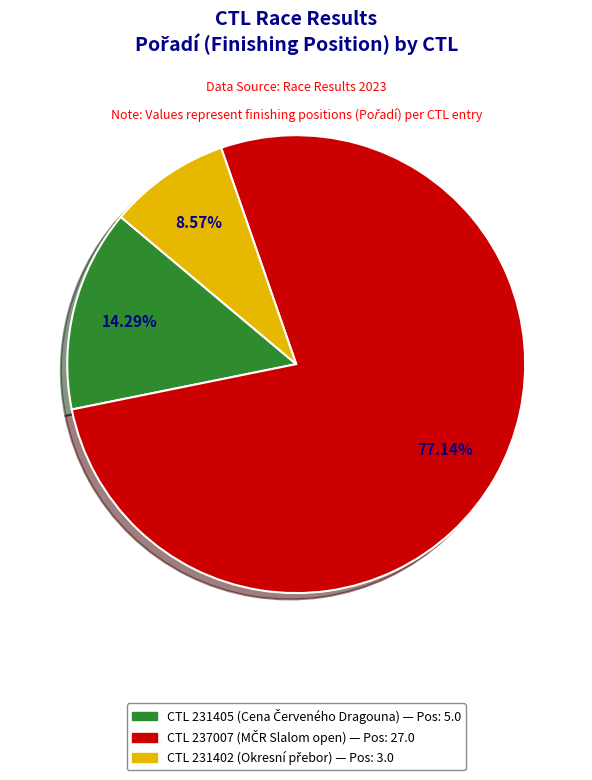

Does any single category account for the majority?

Yes